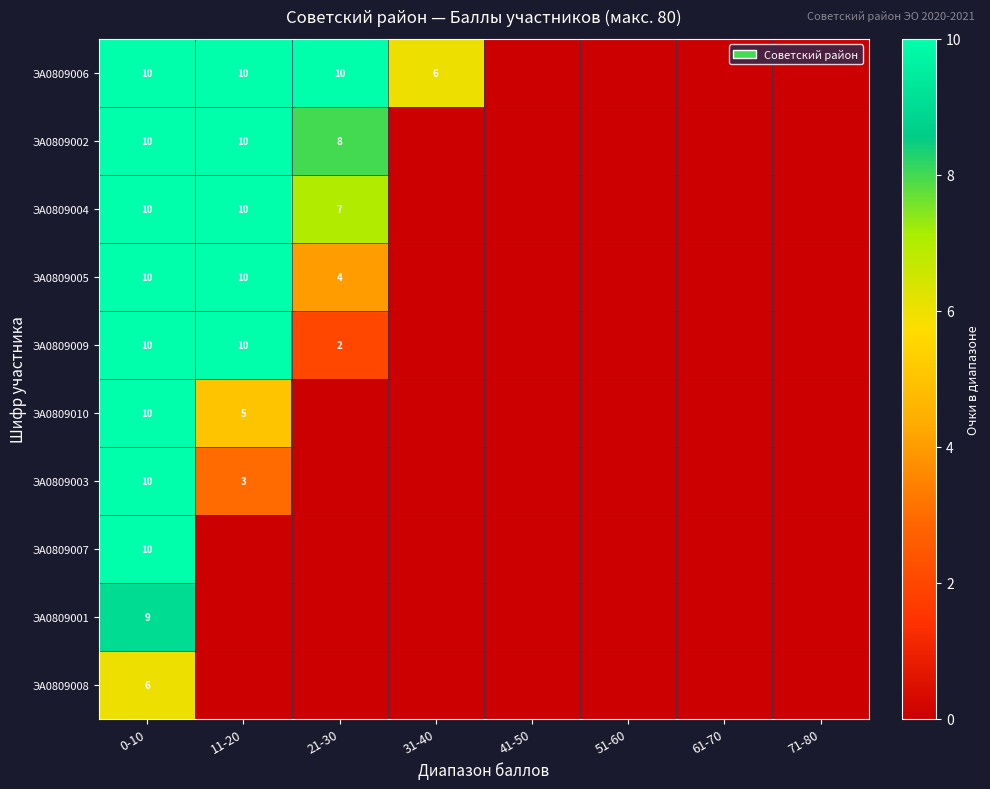

The ЭА0809005 series shows 17 at 11-20. True or false?

False